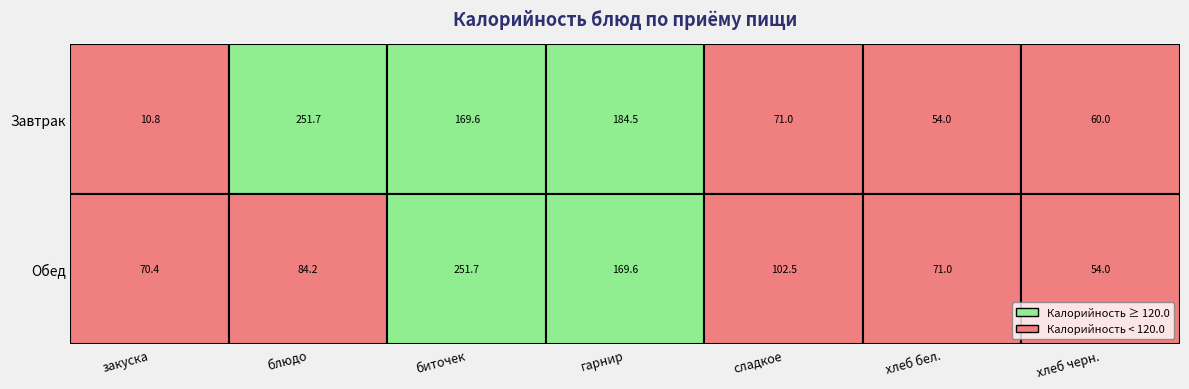

Rank the categories by Завтрак value from highest to lowest.

2 блюдо / 1 блюдо, гарнир, биточек, сладкое, хлеб черн., хлеб бел., закуска